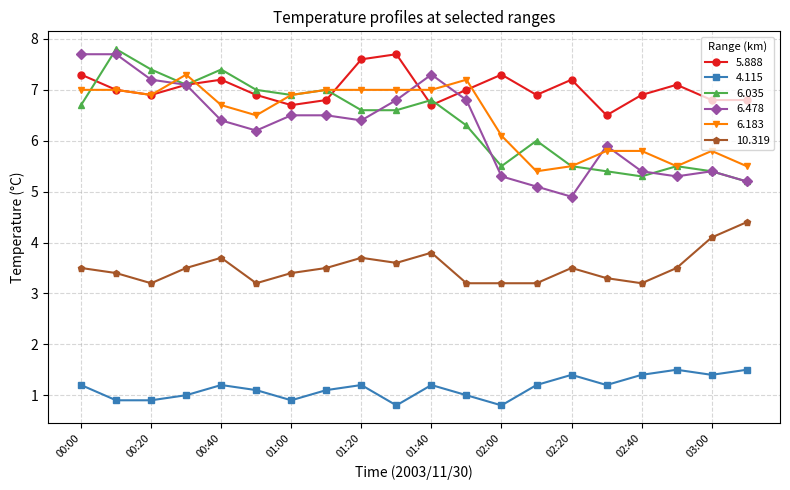

True or false: 5.888 and 4.115 intersect in this chart.

False